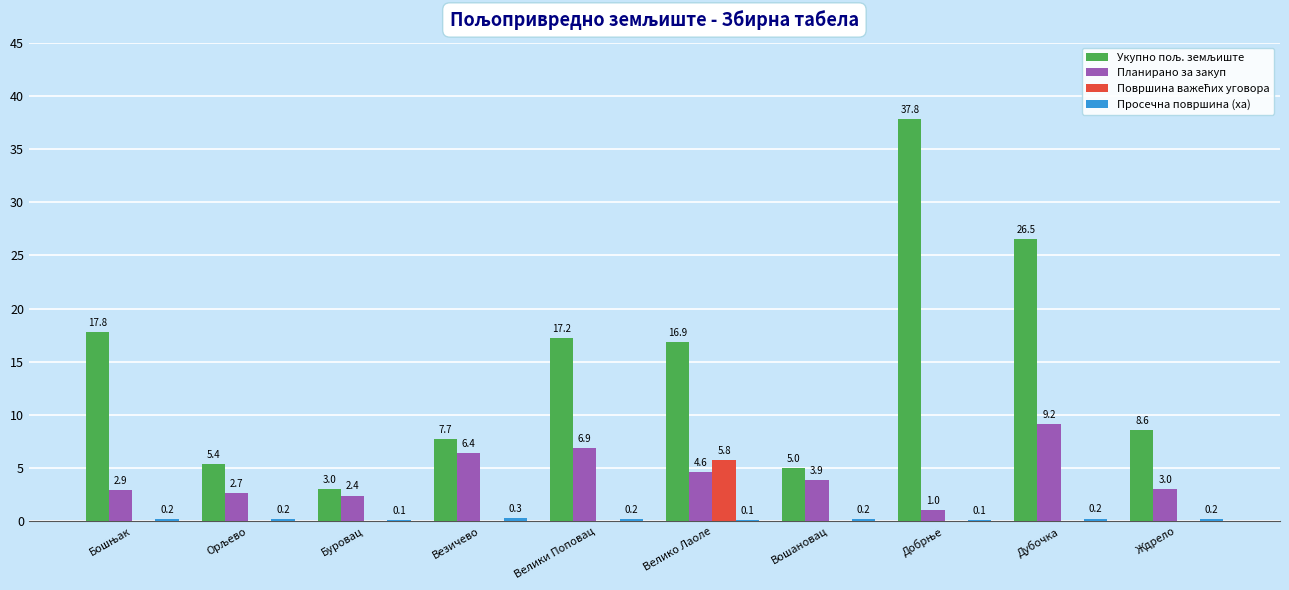

The value of Планирано за закуп at Ждрело is 0.9. True or false?

False